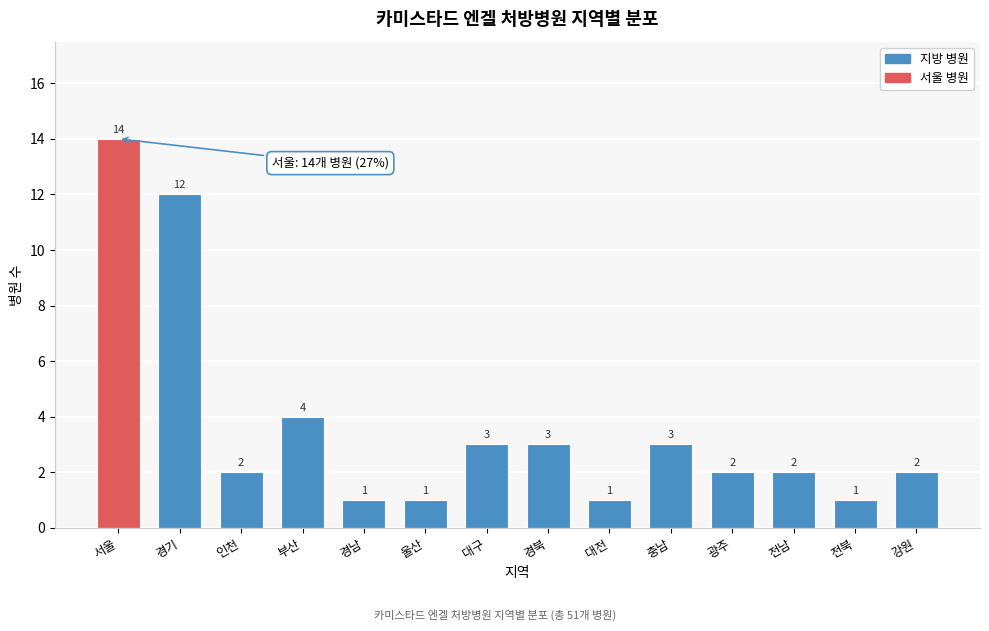

Reading right to left, extract all data points from this chart.

2	1	2	2	3	1	3	3	1	1	4	2	12	14